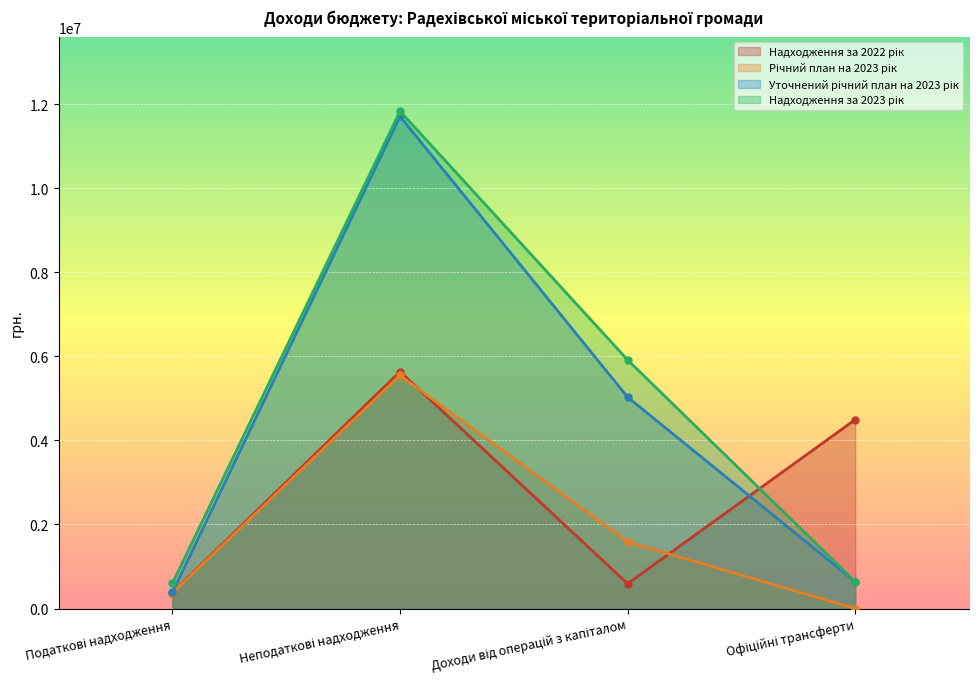

How many data points in Надходження за 2022 рік are above 4495544?

1